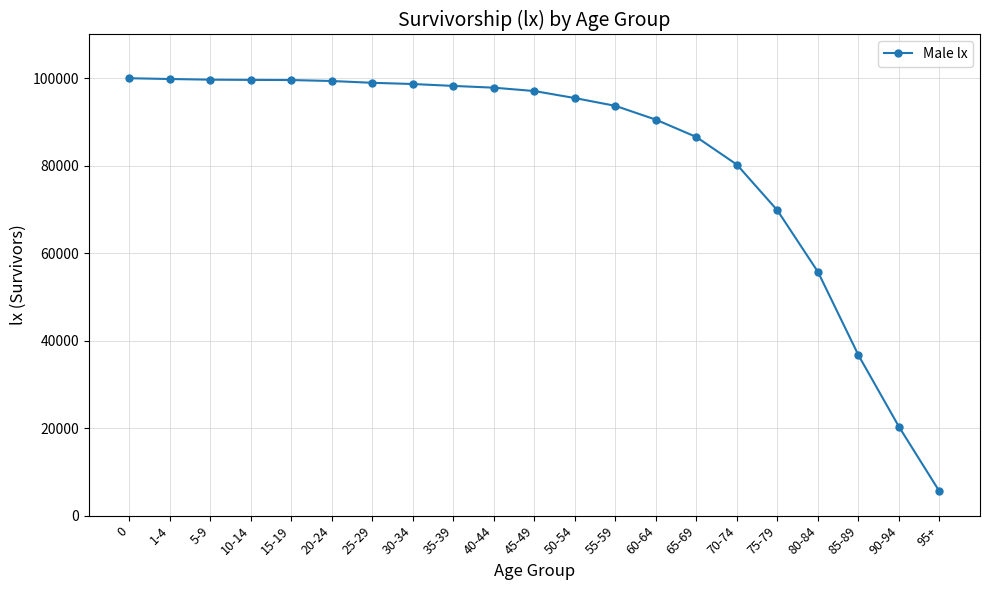

Count the number of data series in this chart.

1